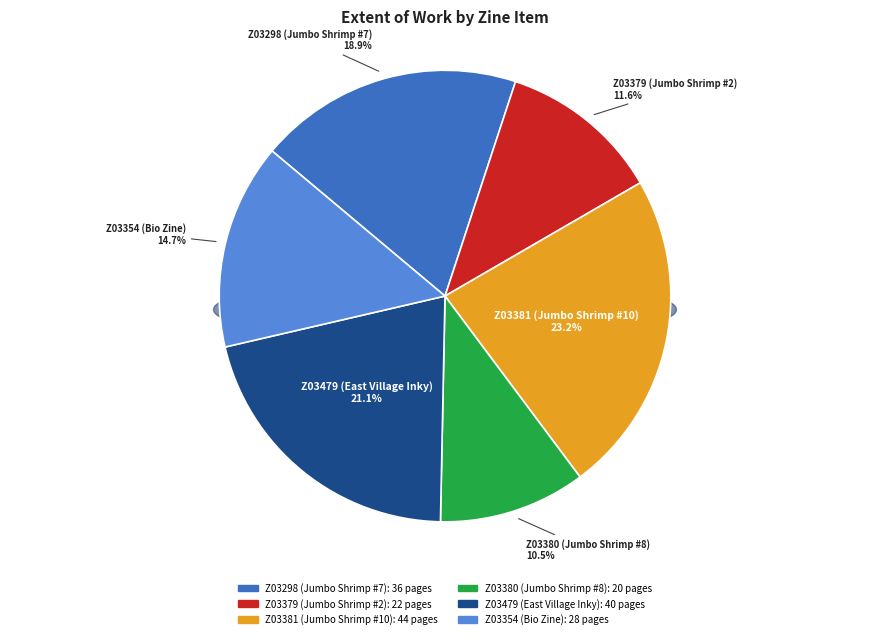

Between Z03298 (Jumbo Shrimp #7) and Z03381 (Jumbo Shrimp #10), which is larger?

Z03381 (Jumbo Shrimp #10)